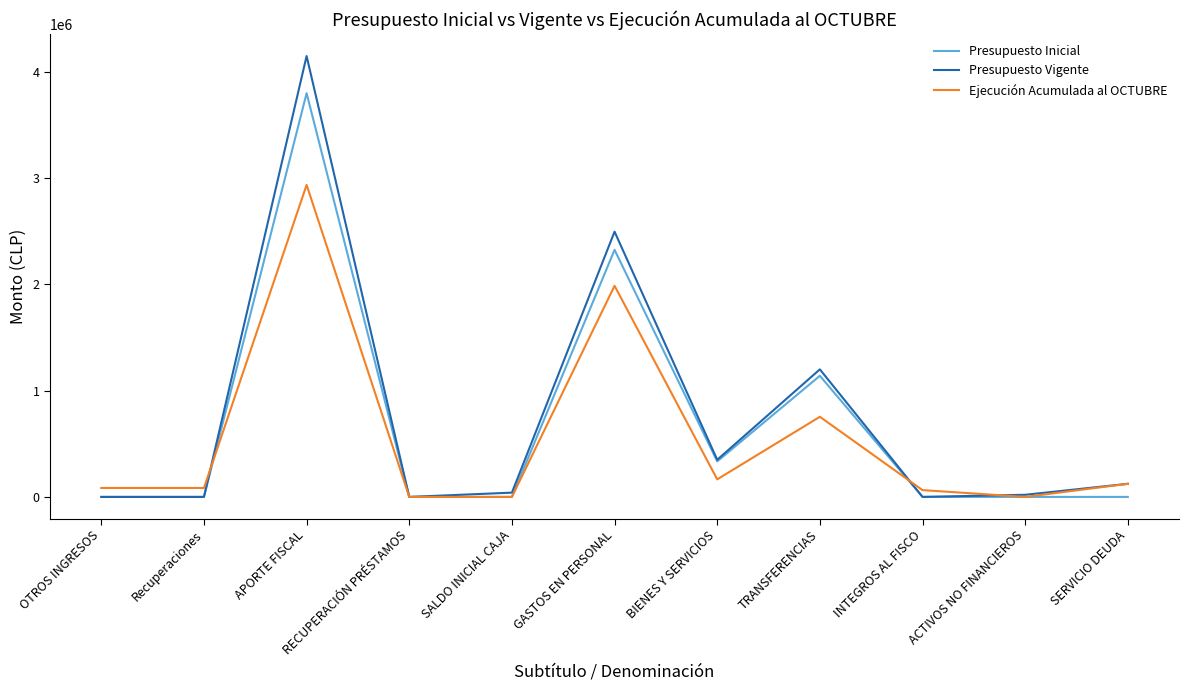

What is the average value of the Presupuesto Inicial series?

690262